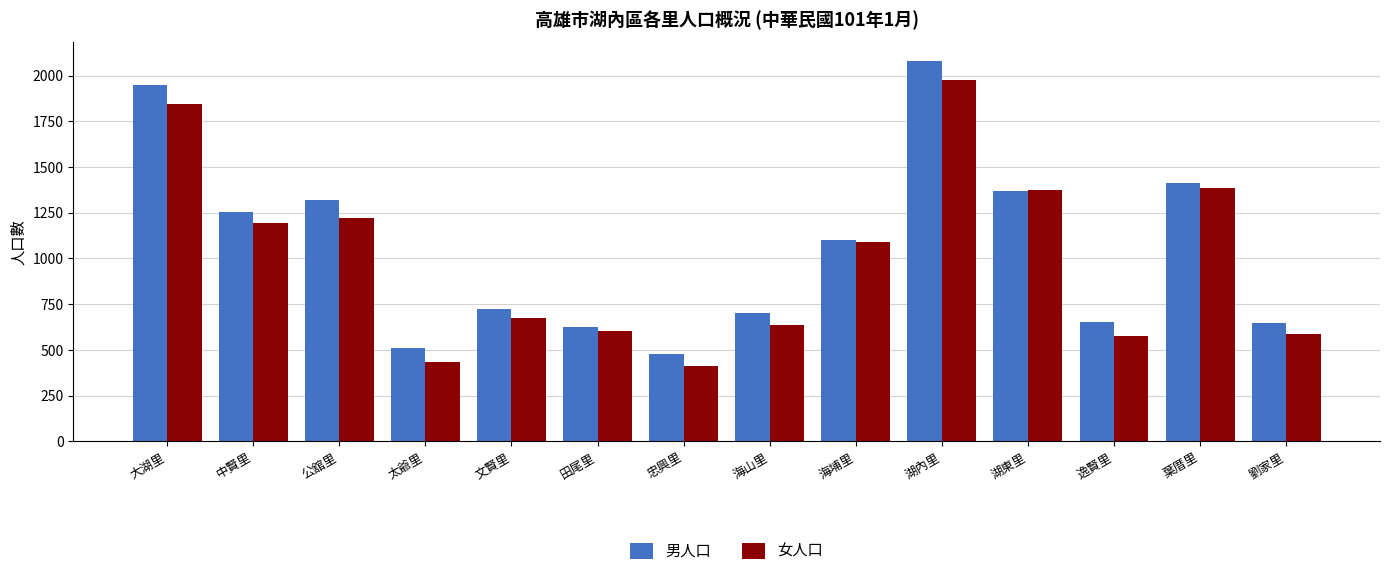

The 男人口 series shows 2775 at 大湖里. True or false?

False